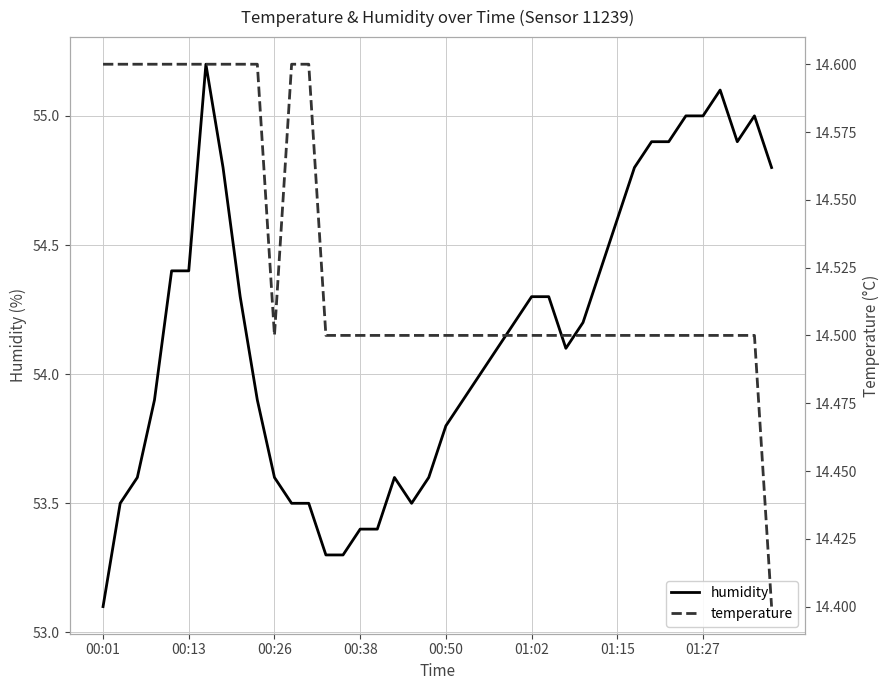

What is the total value across all series at 31?

69.3